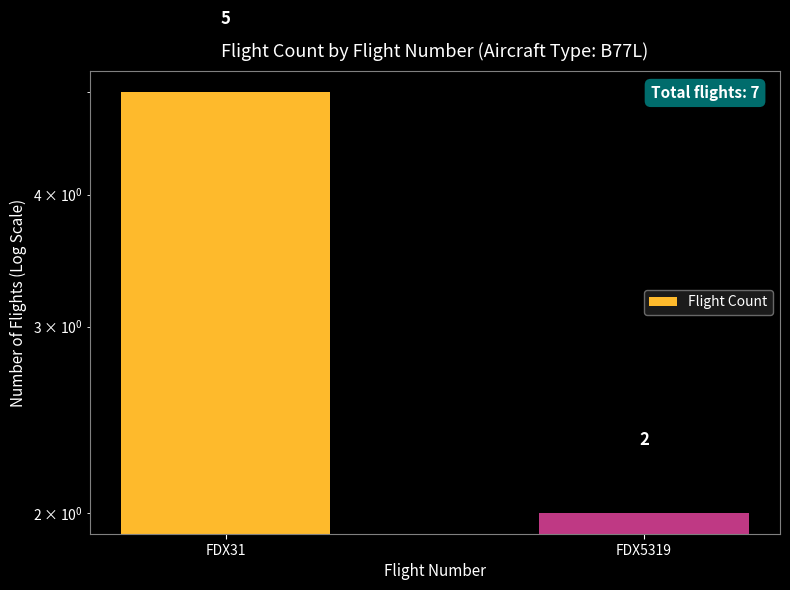

How many values are below 5?

1